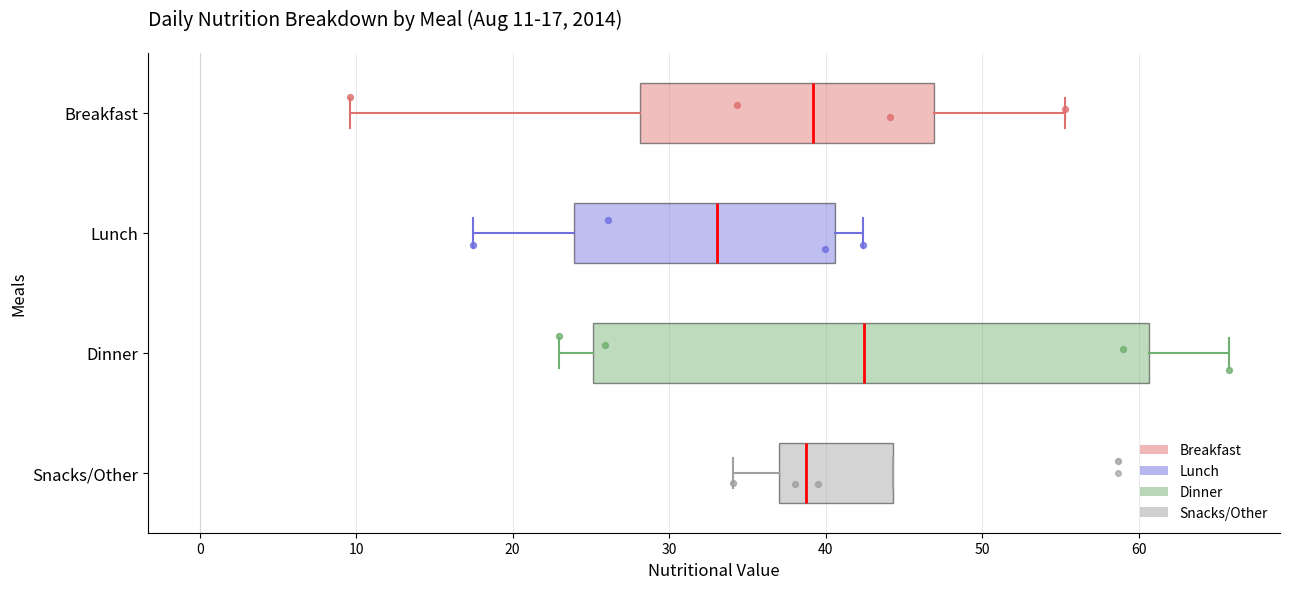

Comparing the boxes themselves (not the whiskers), which one is the widest?

Dinner